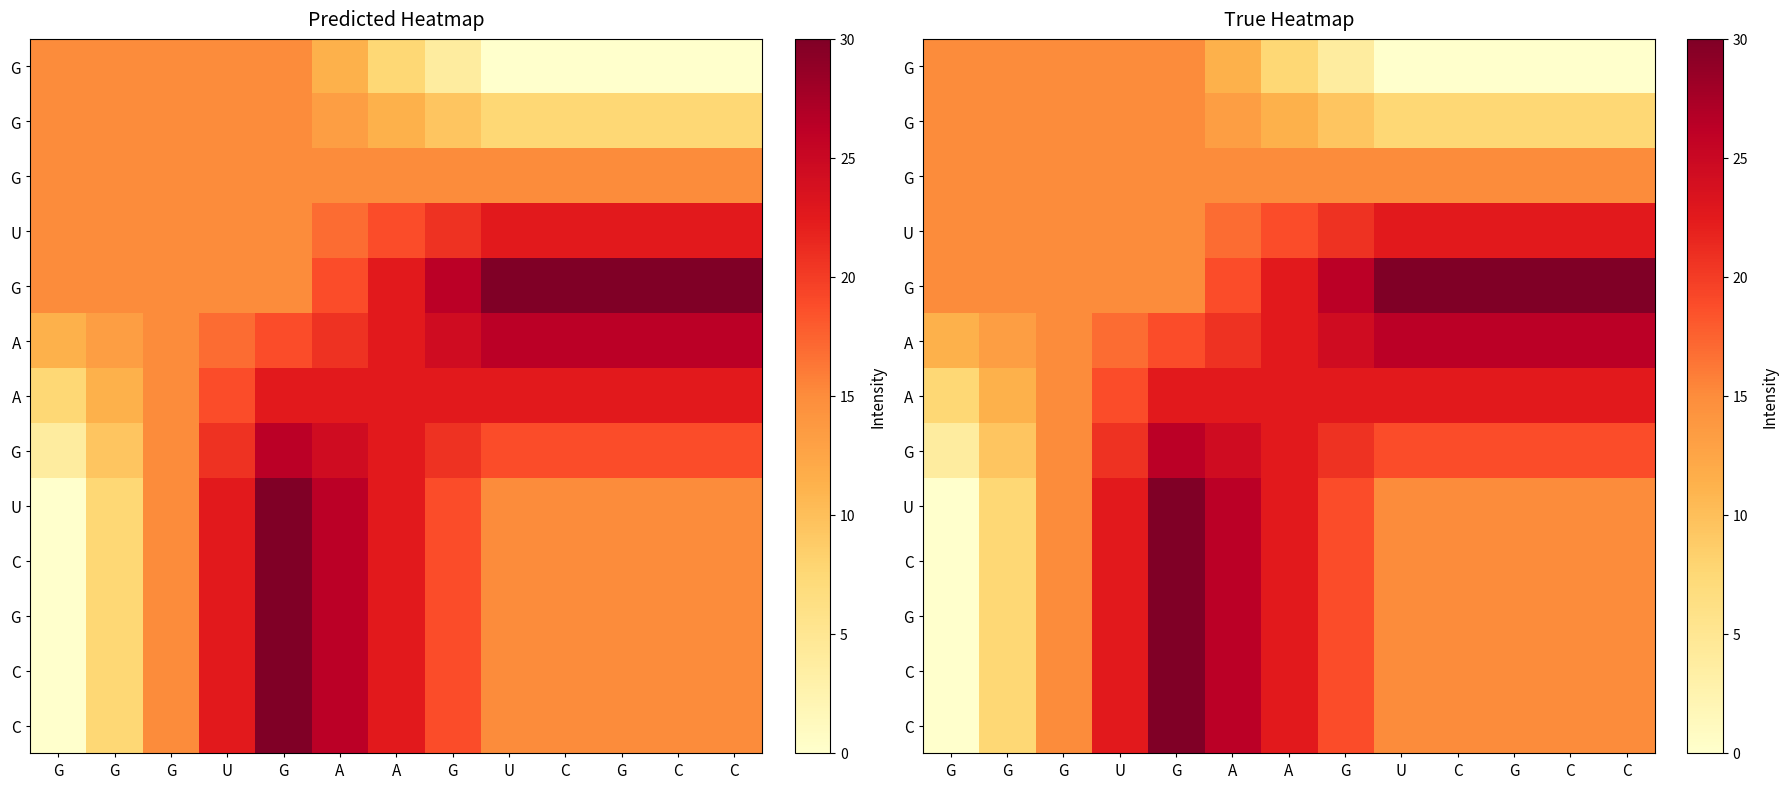

What is the difference between the highest and lowest values at G?

15.0